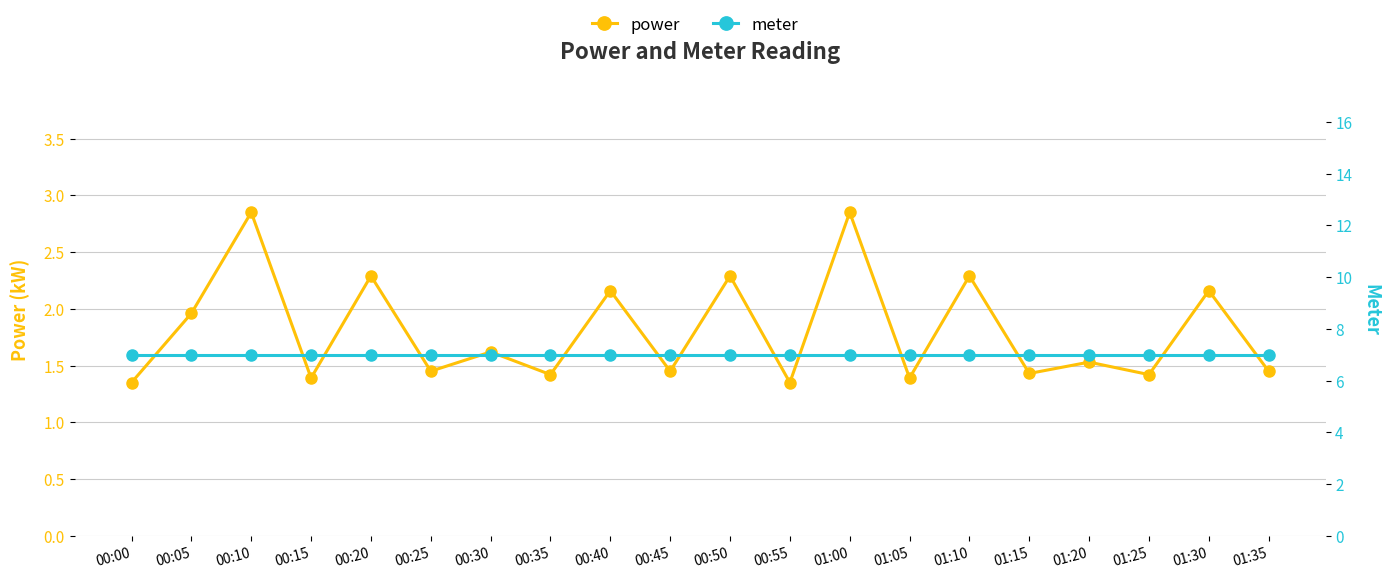

True or false: power and meter intersect in this chart.

False